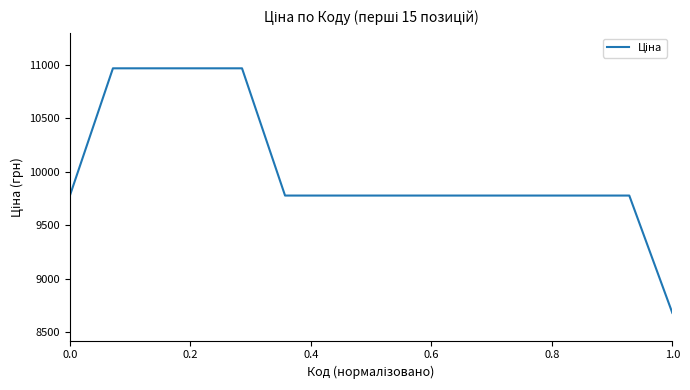

What is the difference between the maximum and minimum values?

2284.9